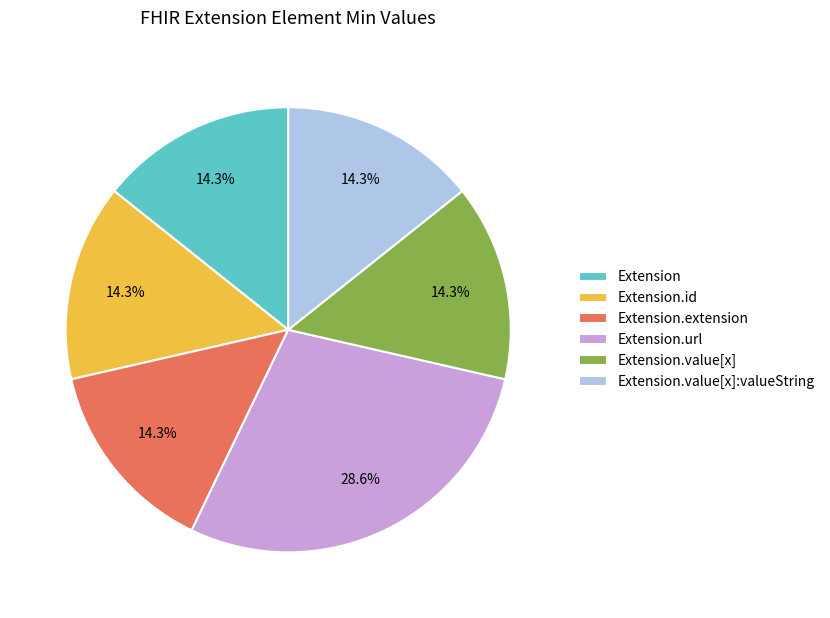

Which has a higher value, Extension.url or Extension.value[x]?

Extension.url